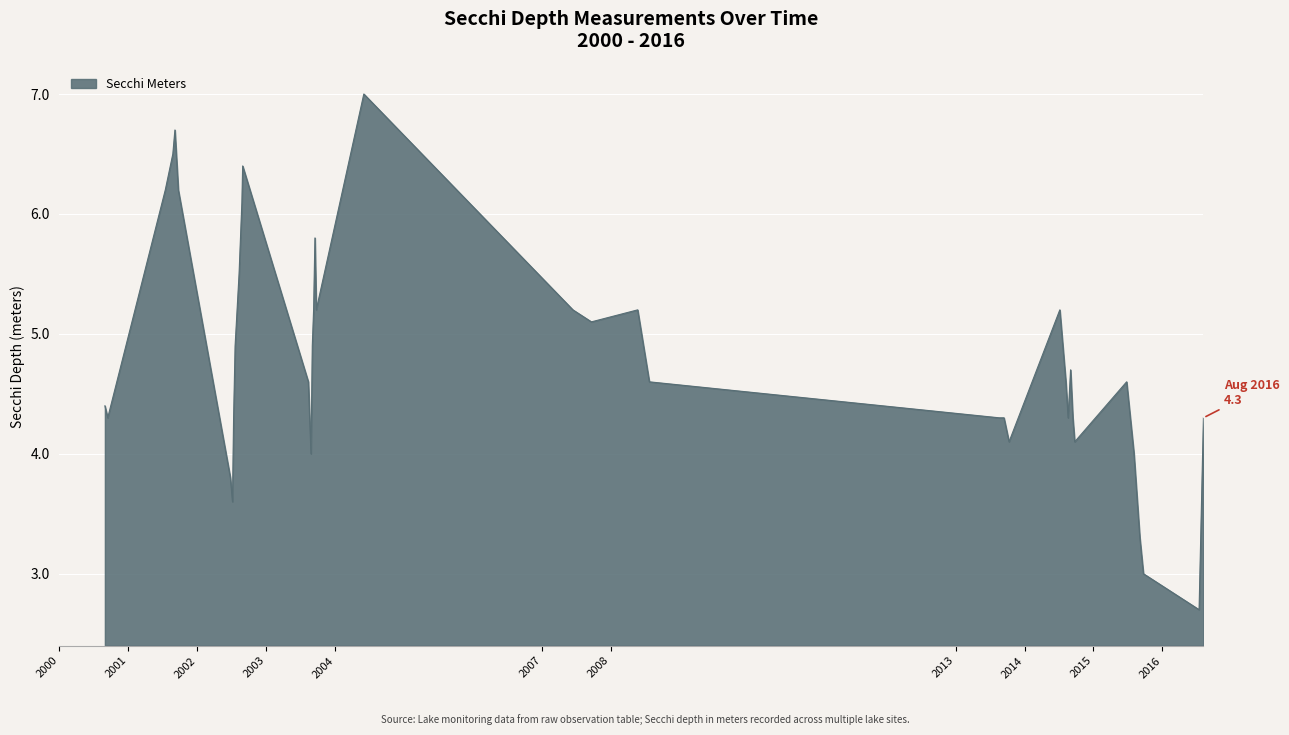

What is the maximum value shown in the chart?

7.0